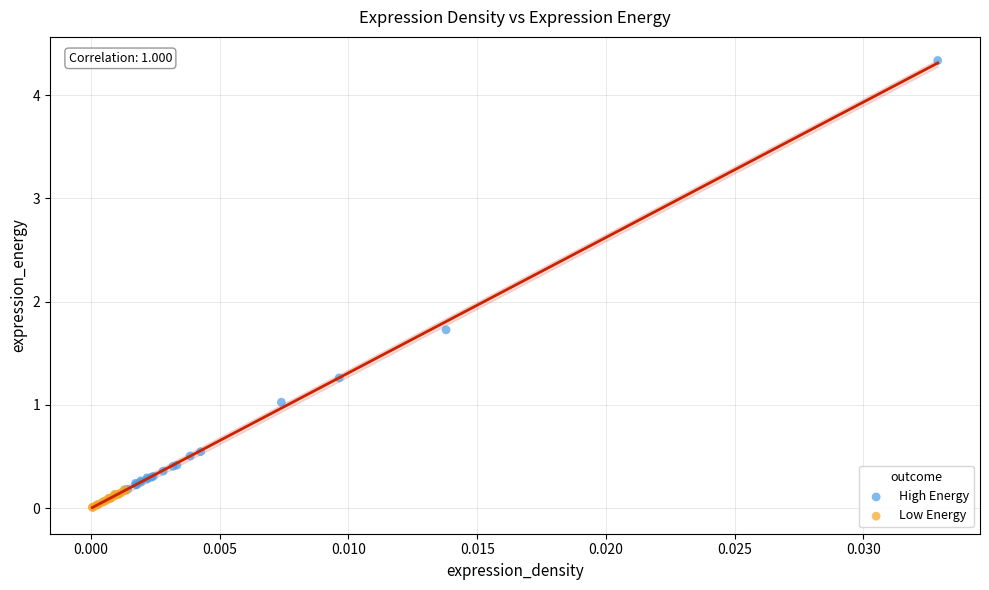

Which series has the largest Y range (max minus min)?

High Energy